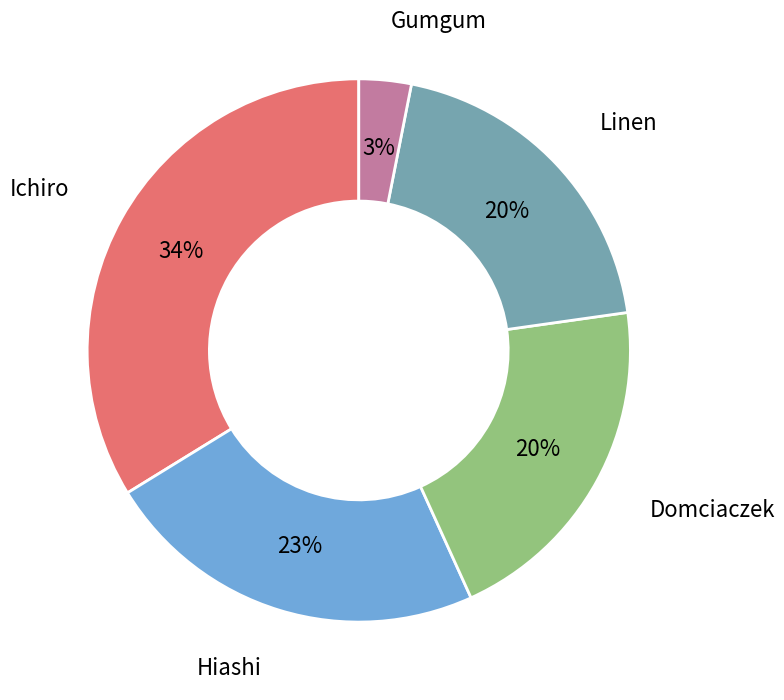

Is there a majority slice in this chart?

No